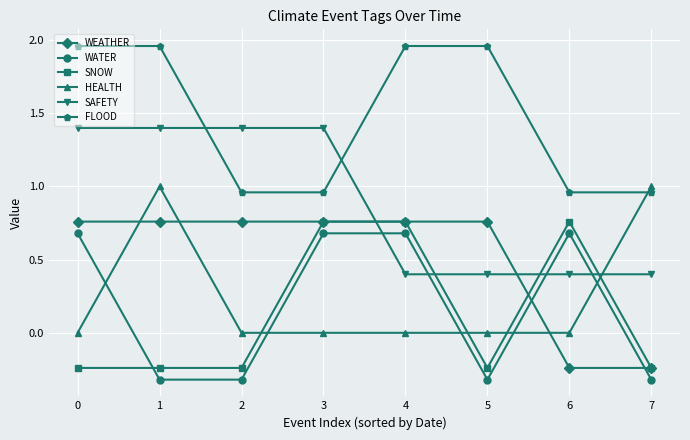

Is the value of WEATHER at 6 greater than the value of FLOOD at 2?

No